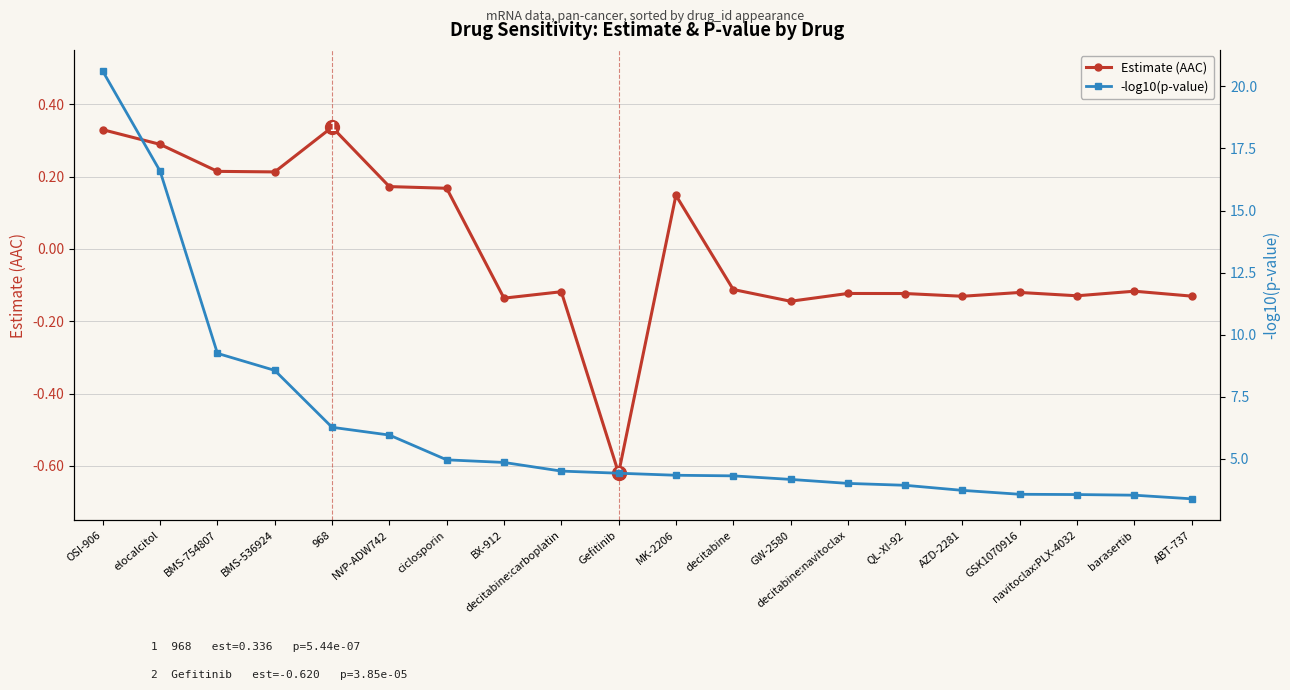

Read the -log10(p-value) value at OSI-906.

20.6